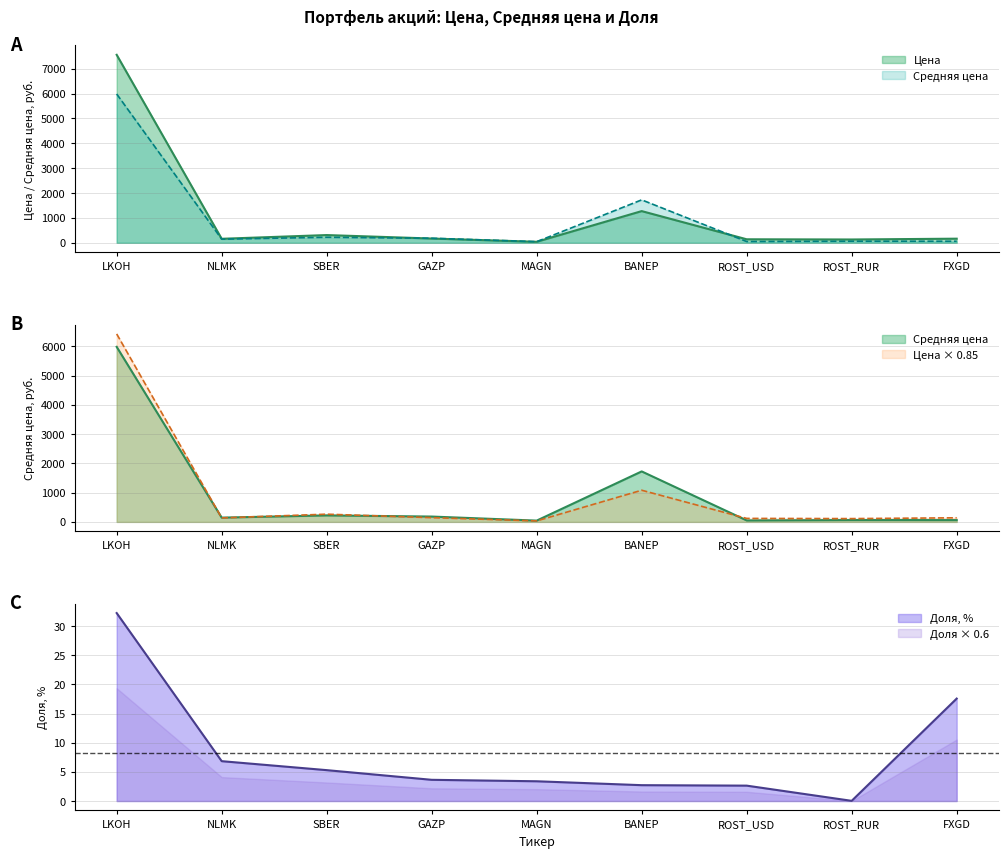

True or false: Средняя цена has more than 0 interior local peaks.

True